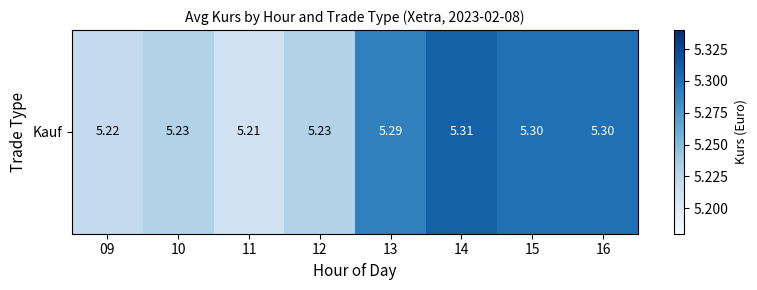

What is the change in value from 12 to 13?

+0.1